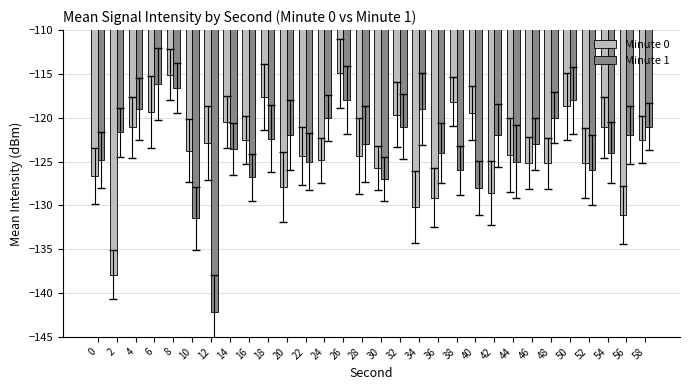

Between 12 and 16, which series saw the biggest shift?

Minute 1